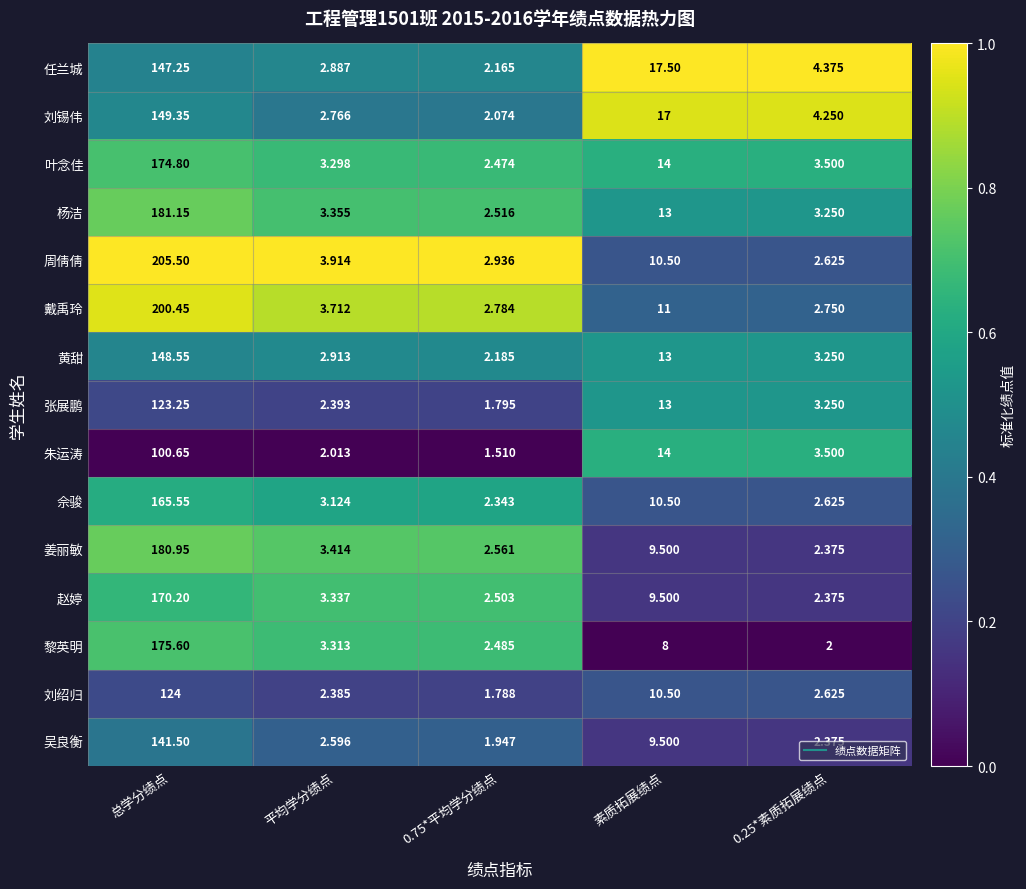

Where does the 刘锡伟 series first go above 4?

总学分绩点